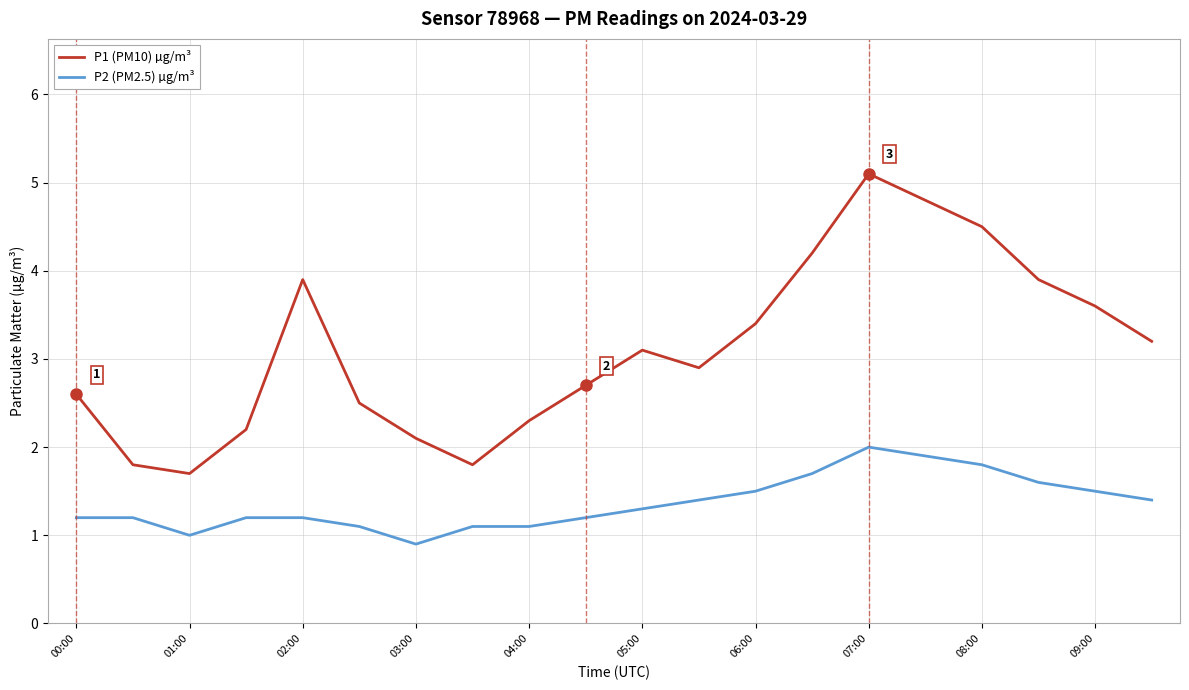

How many series are shown in this chart?

2